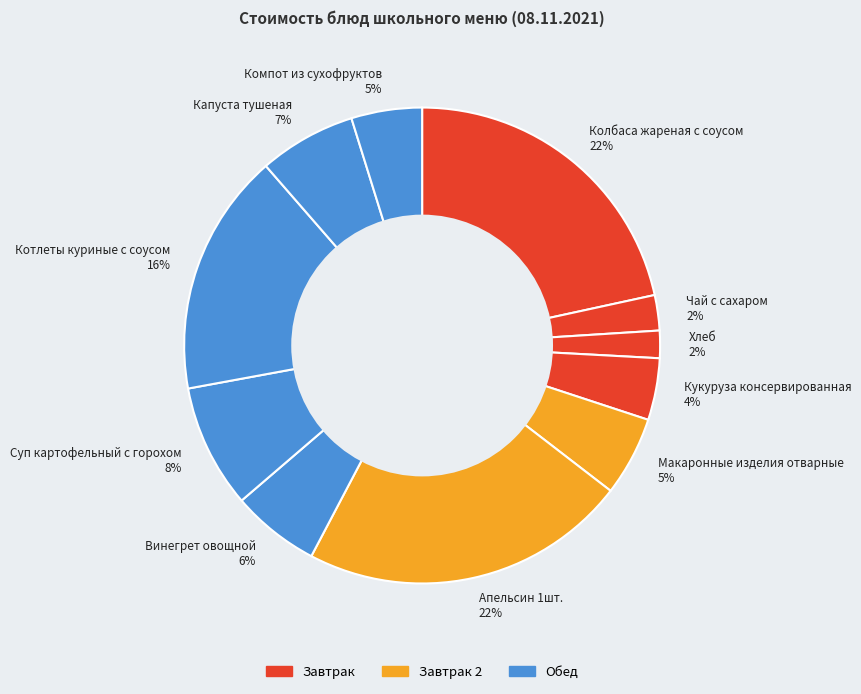

To the nearest percent, what portion does Колбаса жареная с соусом represent?

22%